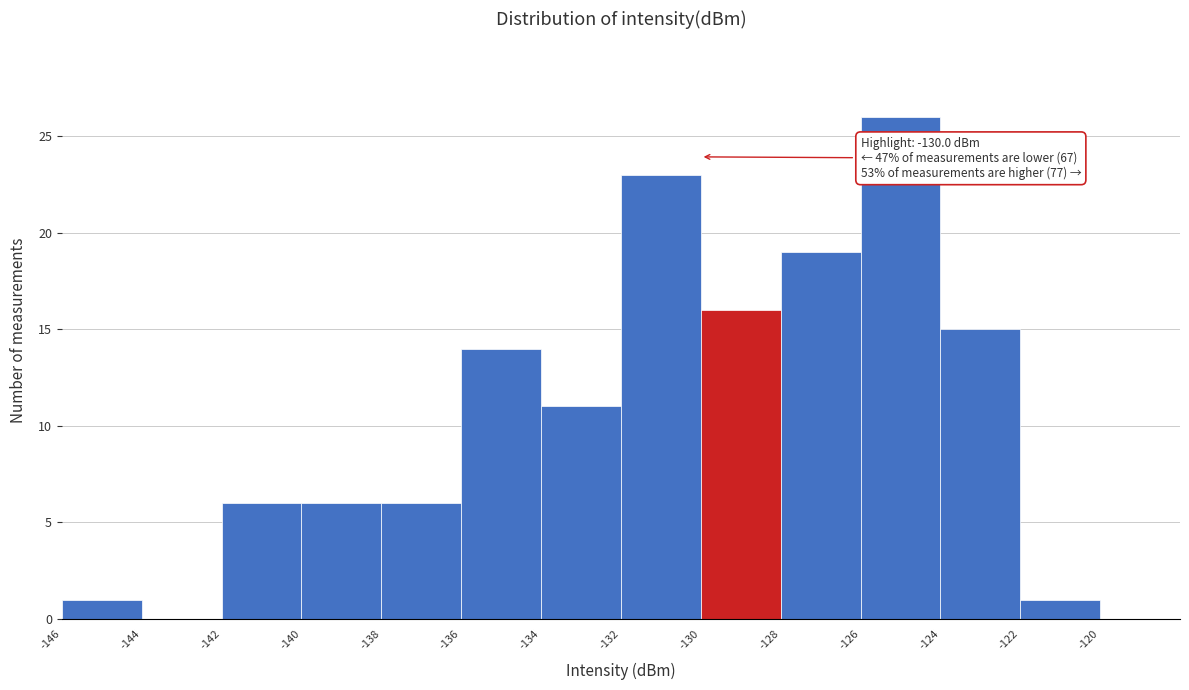

Which range on the x-axis has the tallest bar?

-126 to -124